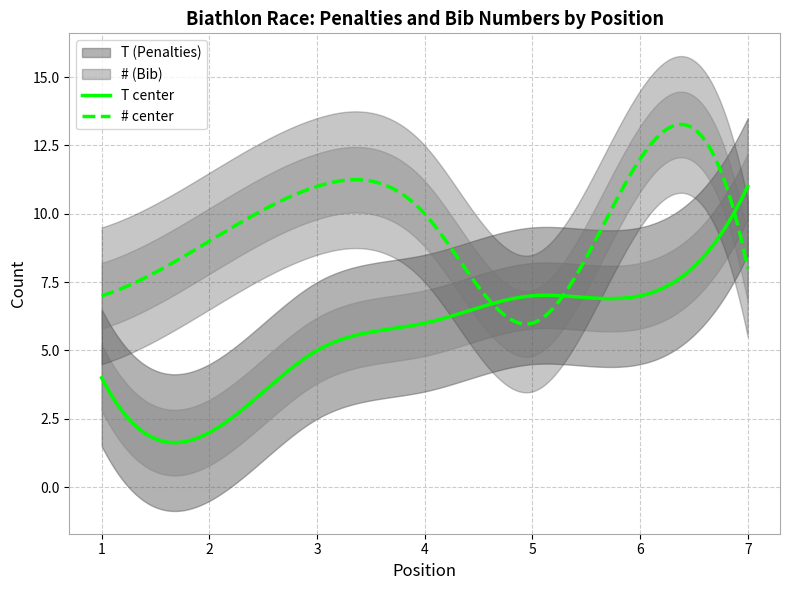

At how many categories does at least one series exceed 2?

7